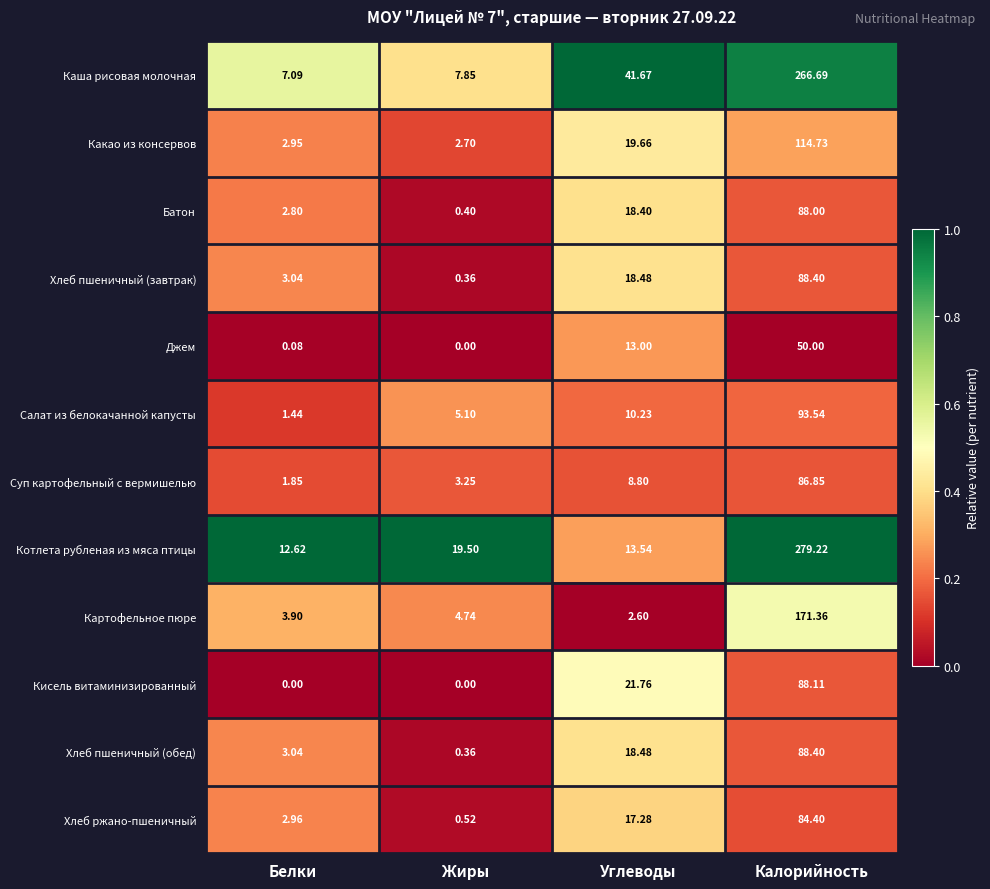

At which label does Кисель витаминизированный first exceed 21?

Углеводы